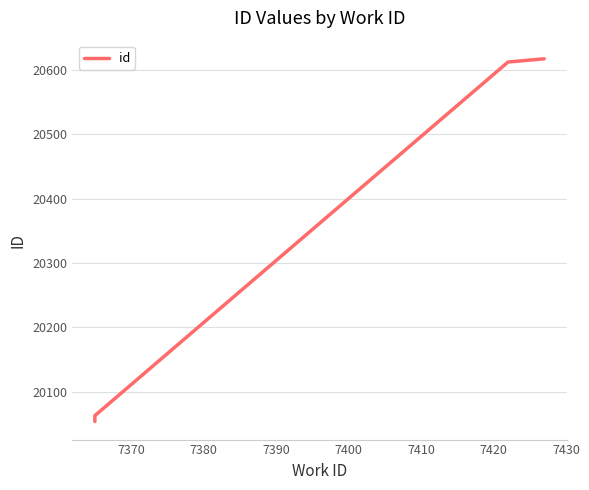

What is the smallest value displayed?

20054